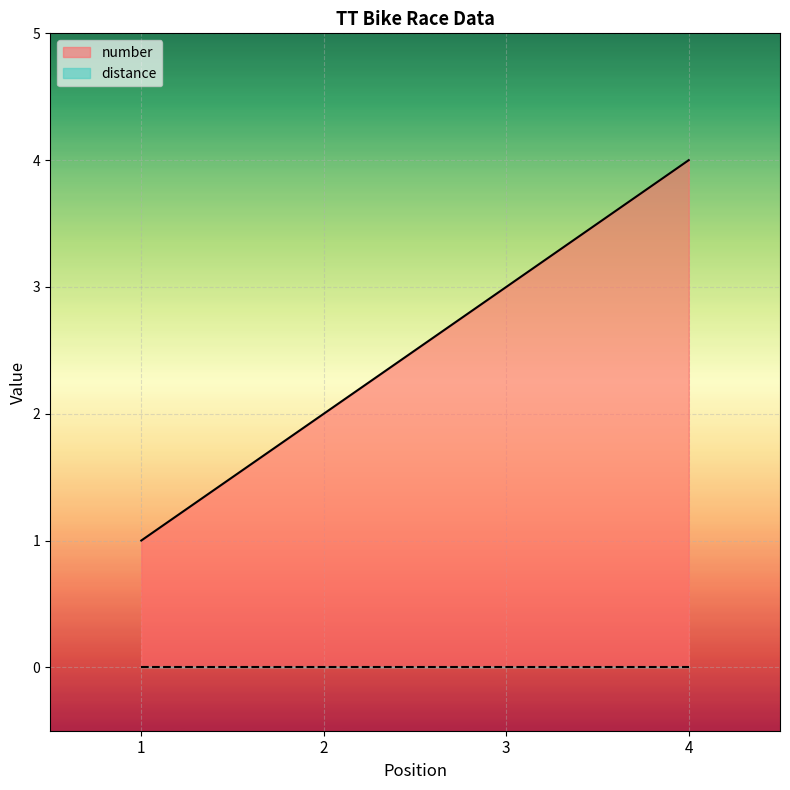

List the labels in order of value, smallest first.

1, 2, 3, 4